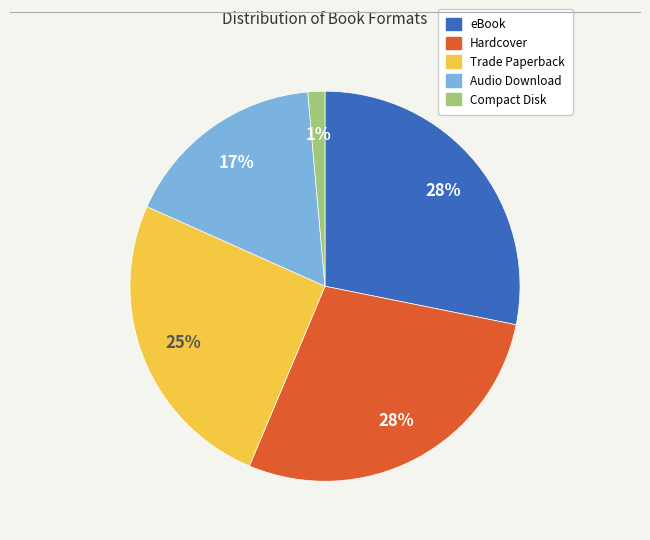

Is there a majority slice in this chart?

No